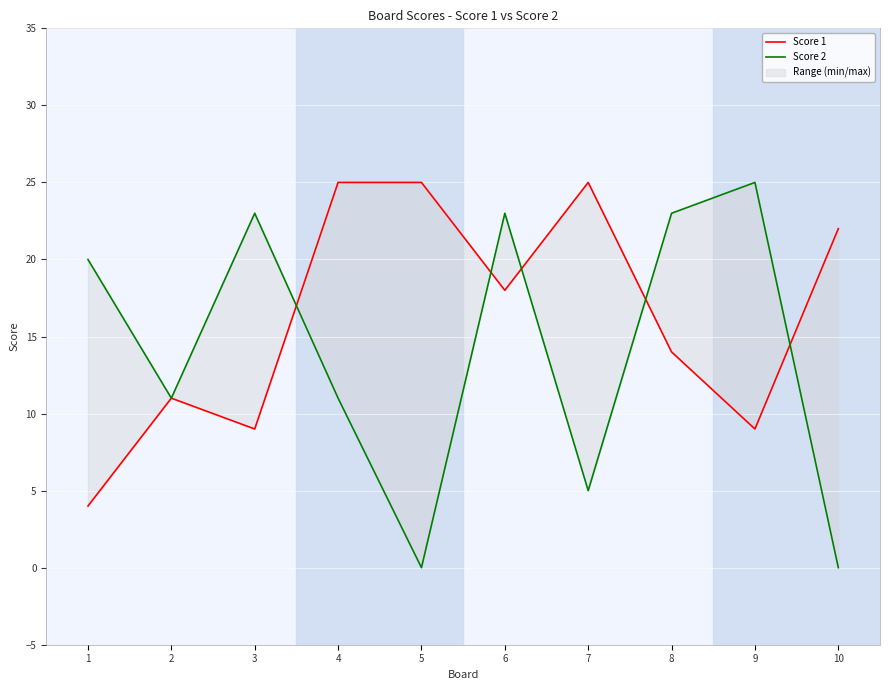

Does the chart display data point markers on the line(s)?

No